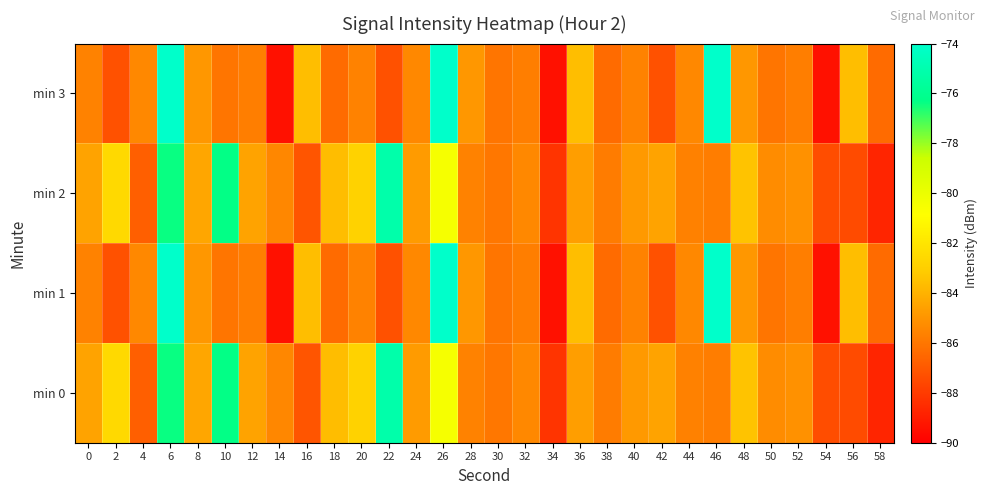

Reading left to right, transcribe all the data shown in this chart.

min 0: 0=-84.5	2=-82.5	4=-86.8	6=-76.4	8=-84.4	10=-76.3	12=-84.5	14=-85.5	16=-87.1	18=-83.6	20=-82.8	22=-75.1	24=-84.8	26=-80.5	28=-85.6	30=-86.0	32=-85.4	34=-88.2	36=-84.7	38=-85.8	40=-84.8	42=-84.5	44=-85.7	46=-85.8	48=-83.4	50=-85.3	52=-85.1	54=-87.4	56=-87.5	58=-88.7
min 1: 0=-85.6	2=-87.2	4=-85.4	6=-74.1	8=-84.9	10=-86.1	12=-85.7	14=-89.4	16=-83.6	18=-86.4	20=-85.6	22=-87.2	24=-85.4	26=-74.1	28=-84.9	30=-86.1	32=-85.7	34=-89.4	36=-83.6	38=-86.4	40=-85.6	42=-87.2	44=-85.4	46=-74.1	48=-84.9	50=-86.1	52=-85.7	54=-89.4	56=-83.6	58=-86.4
min 2: 0=-84.5	2=-82.5	4=-86.8	6=-76.4	8=-84.4	10=-76.3	12=-84.5	14=-85.5	16=-87.1	18=-83.6	20=-82.8	22=-75.1	24=-84.8	26=-80.5	28=-85.6	30=-86.0	32=-85.4	34=-88.2	36=-84.7	38=-85.8	40=-84.8	42=-84.5	44=-85.7	46=-85.8	48=-83.4	50=-85.3	52=-85.1	54=-87.4	56=-87.5	58=-88.7
min 3: 0=-85.6	2=-87.2	4=-85.4	6=-74.1	8=-84.9	10=-86.1	12=-85.7	14=-89.4	16=-83.6	18=-86.4	20=-85.6	22=-87.2	24=-85.4	26=-74.1	28=-84.9	30=-86.1	32=-85.7	34=-89.4	36=-83.6	38=-86.4	40=-85.6	42=-87.2	44=-85.4	46=-74.1	48=-84.9	50=-86.1	52=-85.7	54=-89.4	56=-83.6	58=-86.4